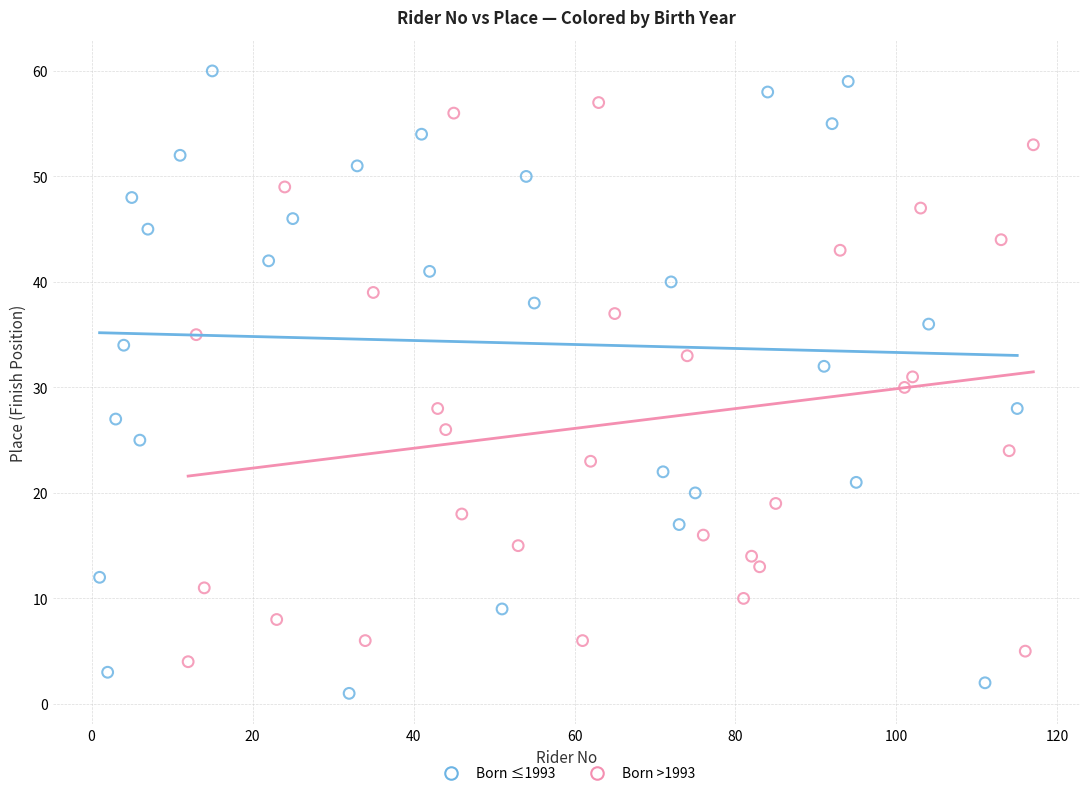

Which series has the largest Y range (max minus min)?

Born ≤1993